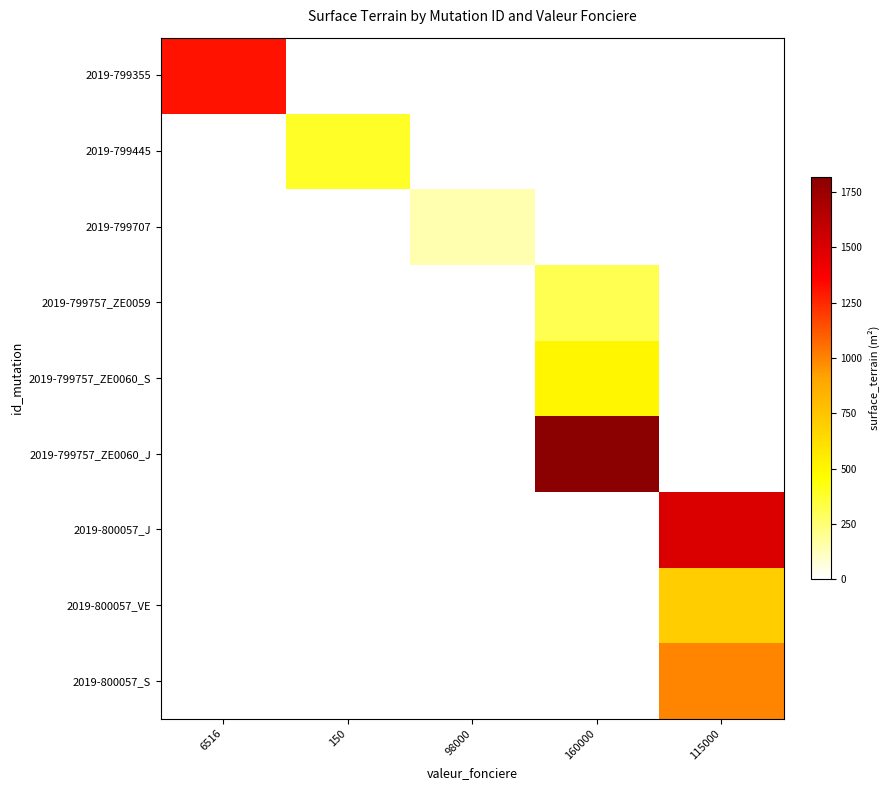

What is the total value across all series at 150?

384